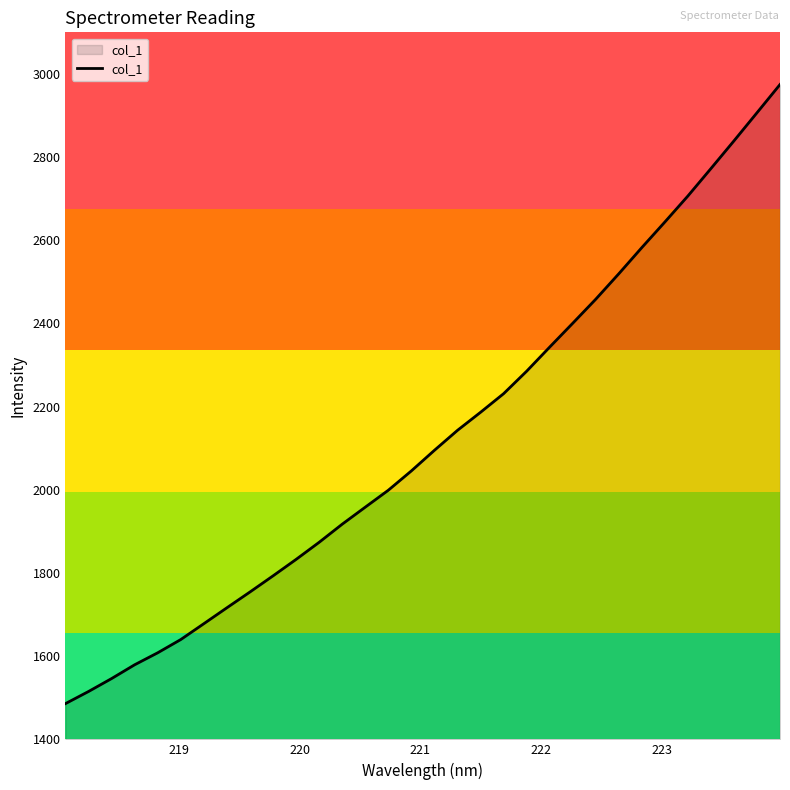

What is the difference between the maximum and minimum values?

1488.6